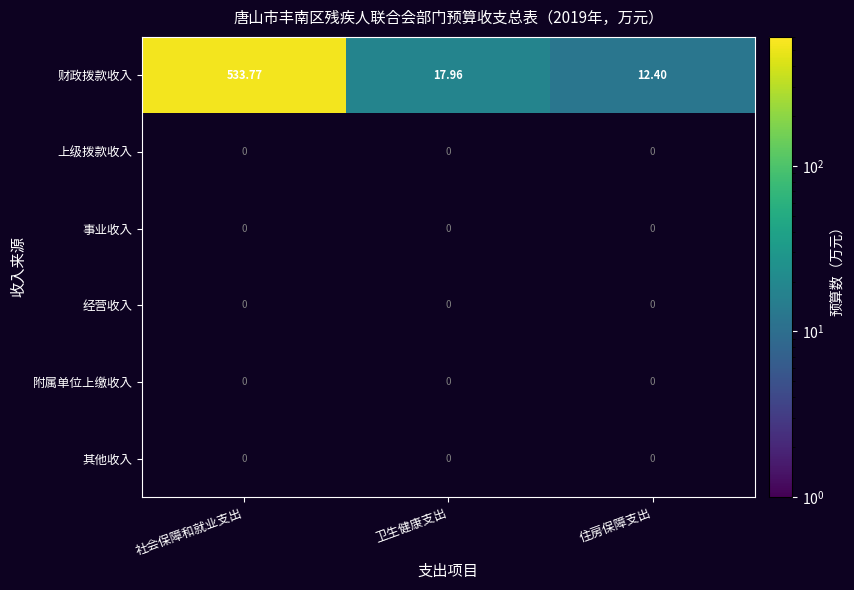

At which label does 财政拨款收入 first exceed 17?

社会保障和就业支出